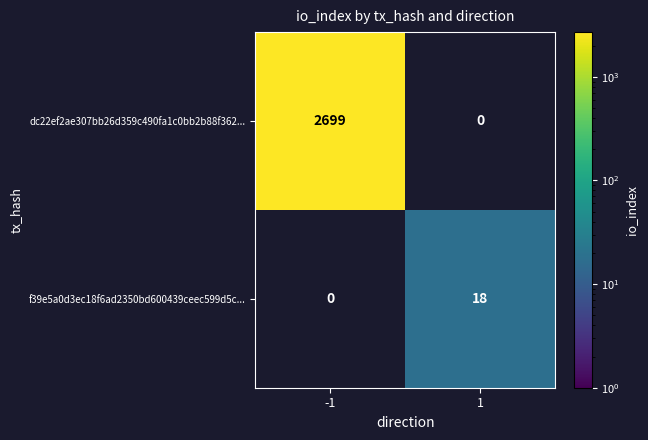

Is it true that dc22ef2ae307bb26d359c490fa1c0bb2b88f362... equals 2699 at -1?

True